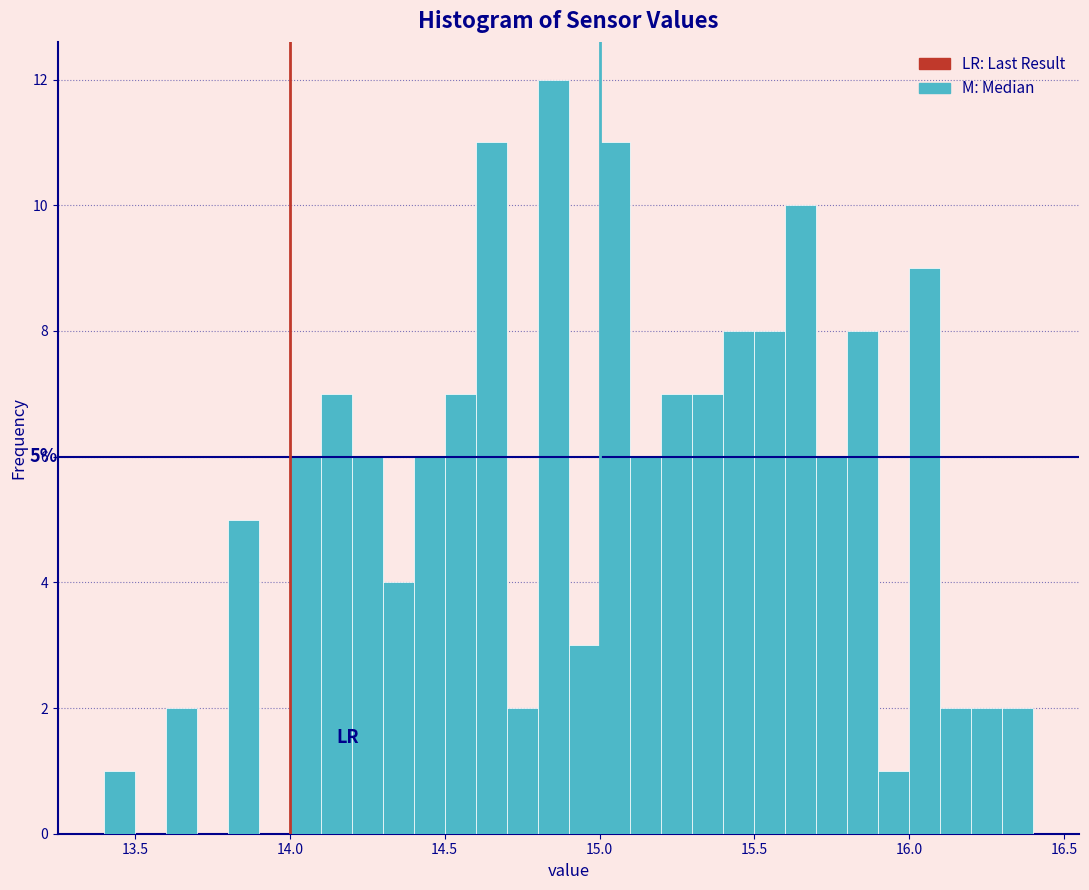

Around what value on the x-axis is the tallest bar? Give the approximate position of its centre, as read against the axis.

14.85